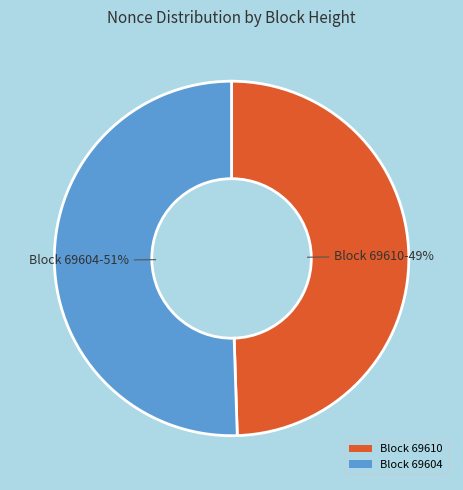

Which slice represents more than half of the pie?

Block 69604